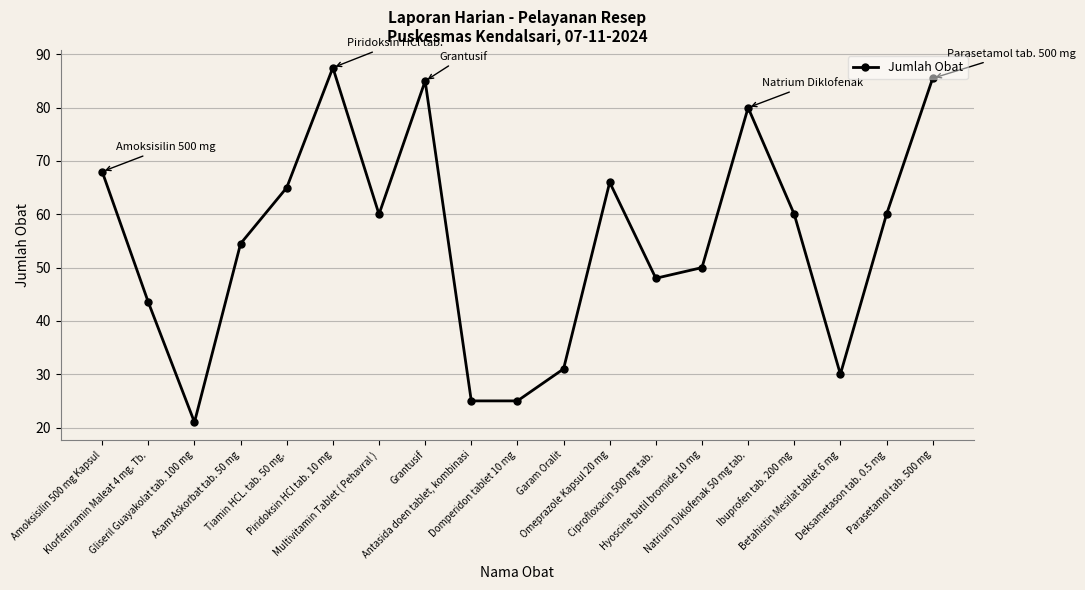

Reading left to right, what are all the values shown in this chart?

68.0	43.5	21.0	54.5	65.0	87.5	60.0	85.0	25.0	25.0	31.0	66.0	48.0	50.0	80.0	60.0	30.0	60.0	85.5